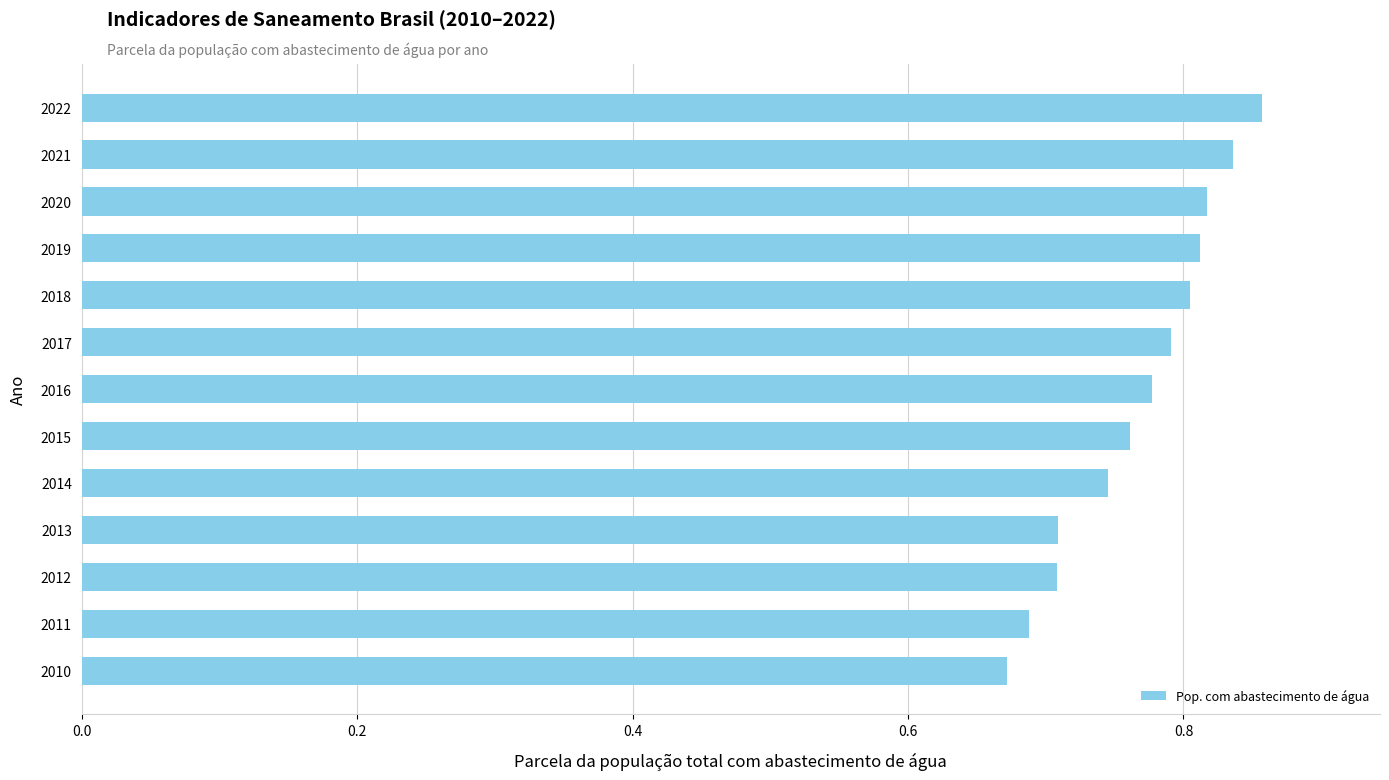

The value at 2020 is 0.5. True or false?

False